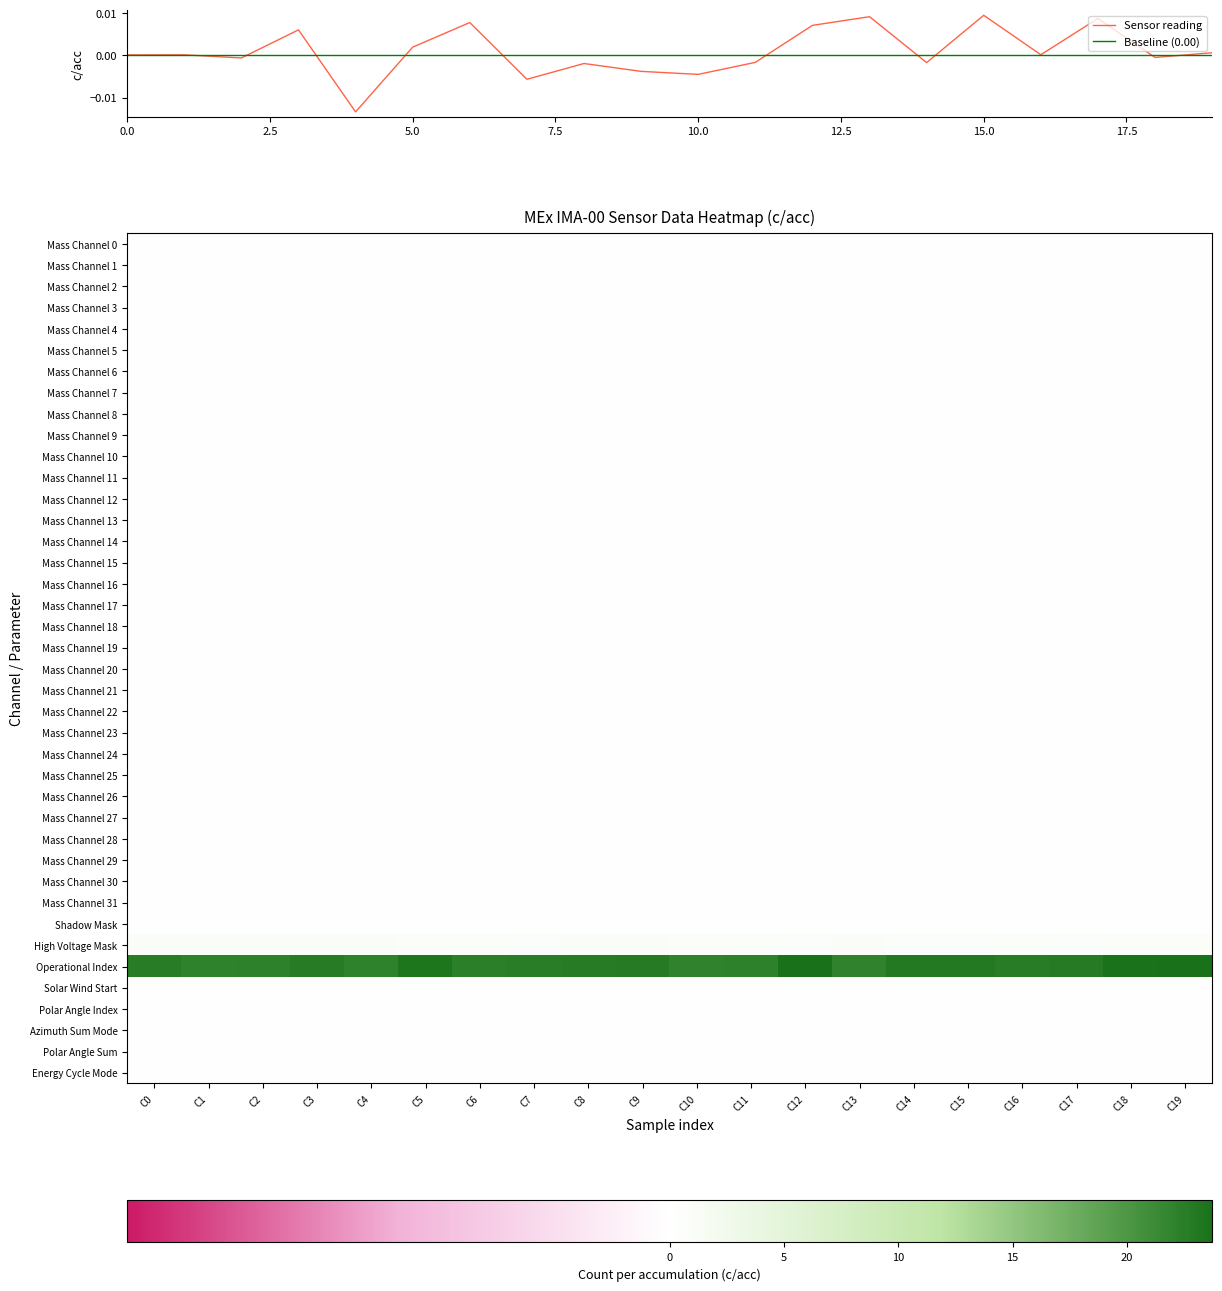

At how many categories does at least one series exceed 18?

20